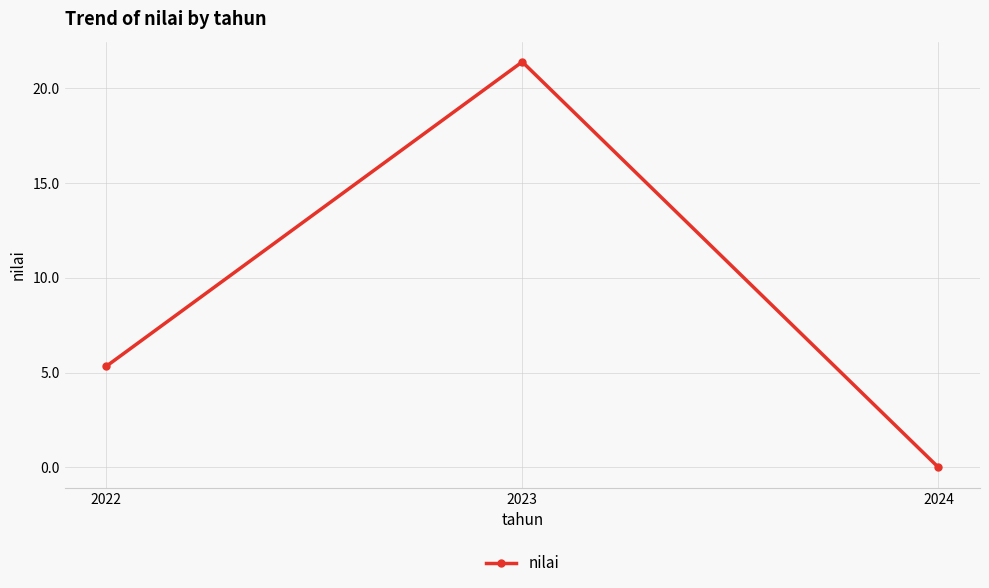

List the labels in order of value, largest first.

2023, 2022, 2024